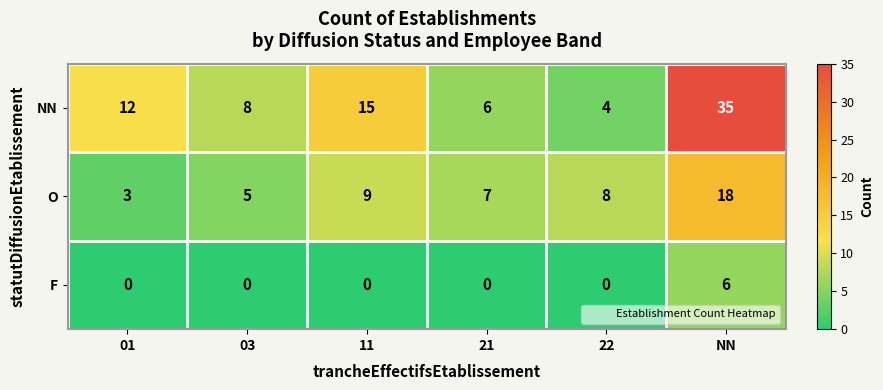

What is the total value across all series at NN?

59